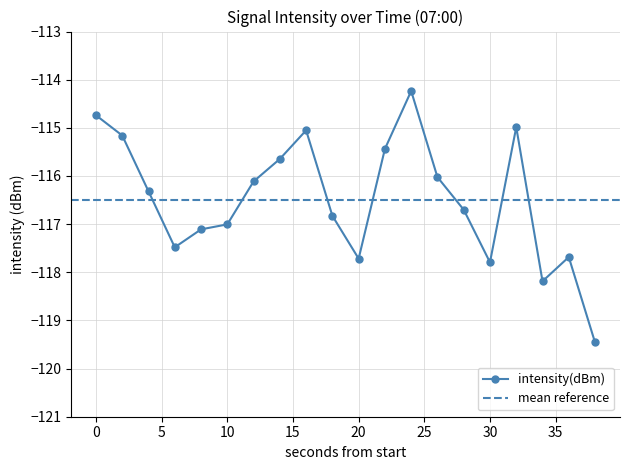

What is the smallest value displayed?

-119.5